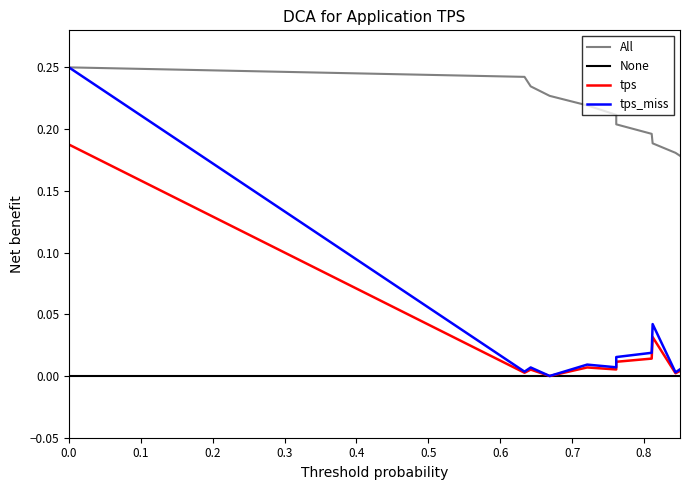

Which series has the largest range (max minus min)?

All